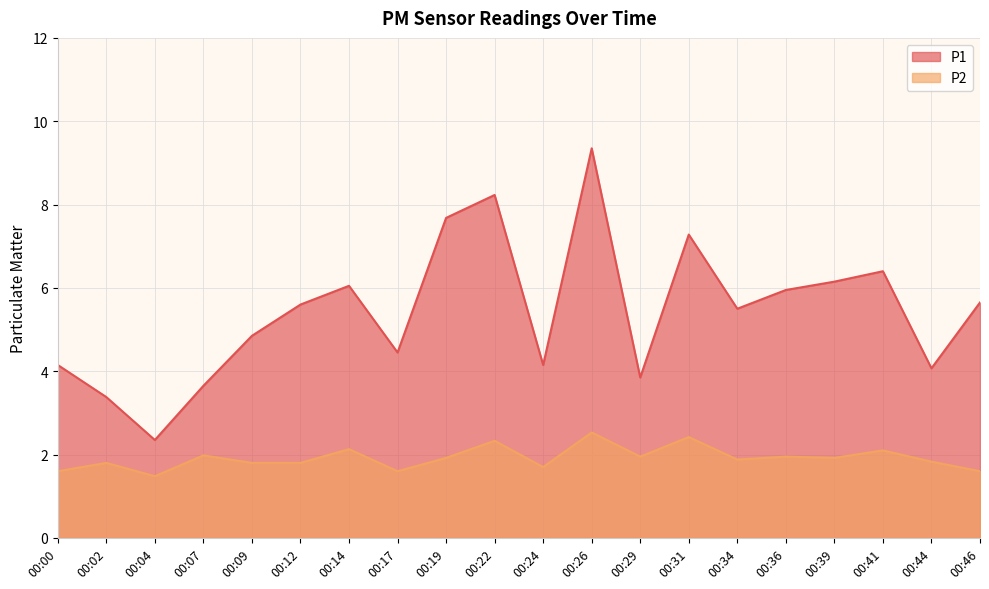

True or false: P1 and P2 cross at least once.

False